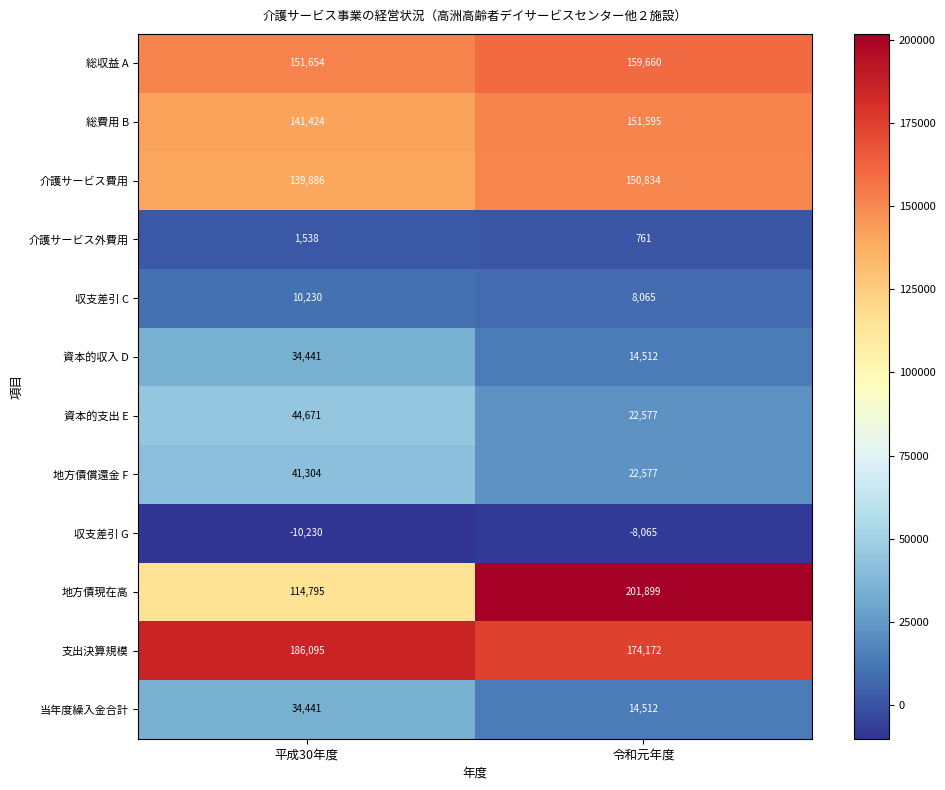

What value does the 総費用 B series have at 平成30年度, to the nearest 10?

141420